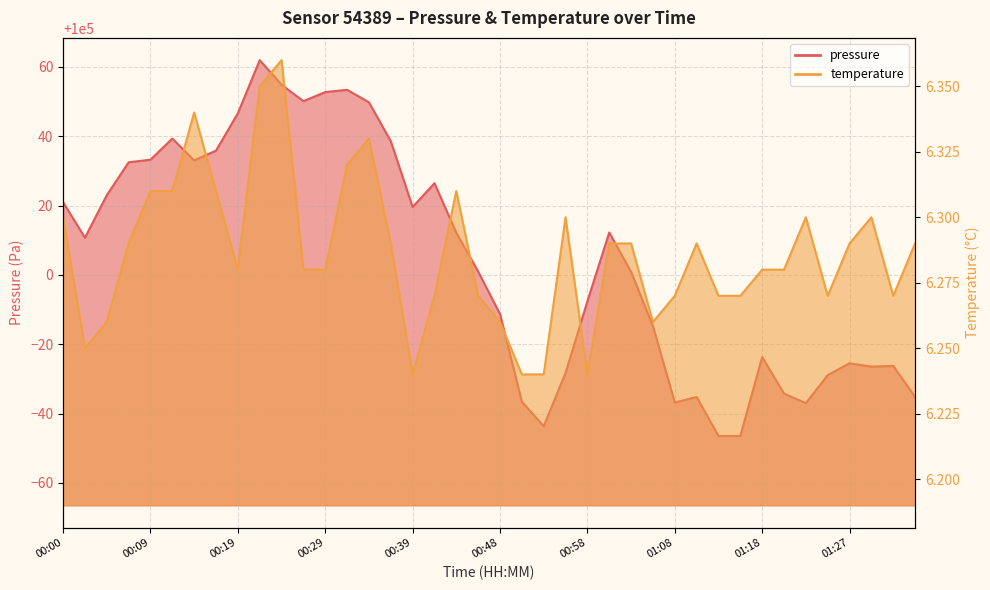

How many lines are shown in the chart?

2